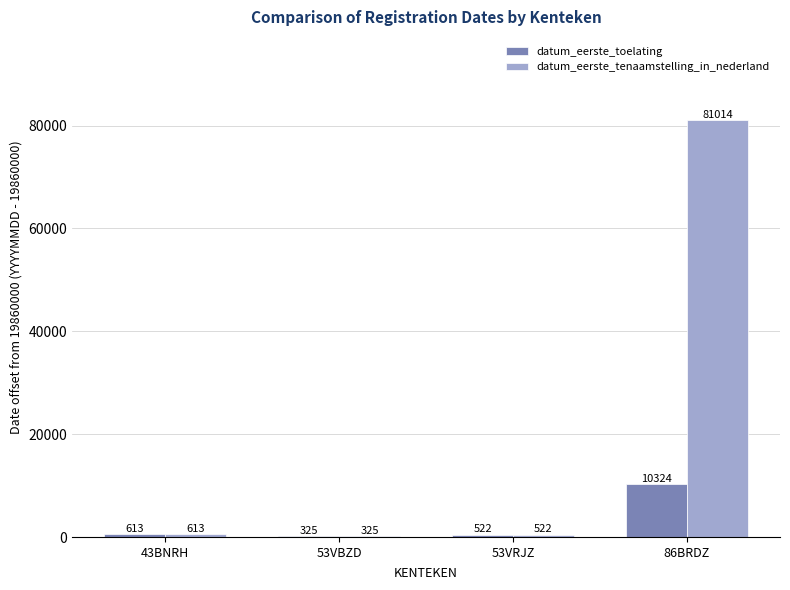

Between 43BNRH and 86BRDZ, which series saw the biggest shift?

datum_eerste_tenaamstelling_in_nederland